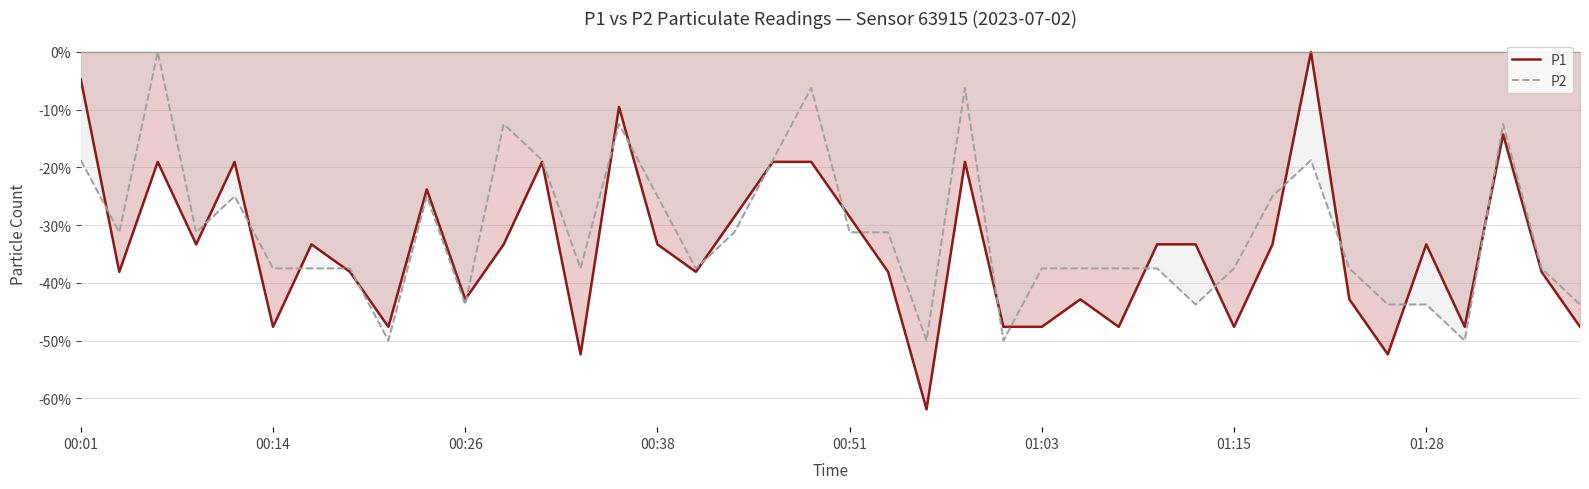

What position from the right is 29?

11